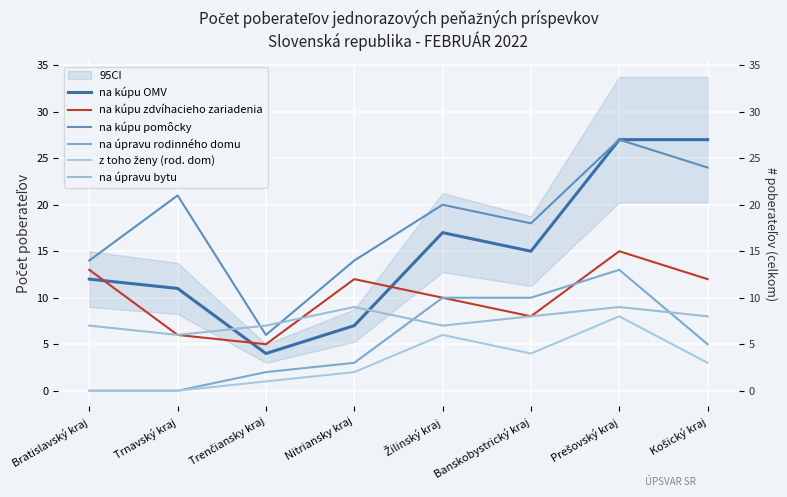

Which series changed the most between Banskobystrický kraj and Prešovský kraj?

na kúpu OMV